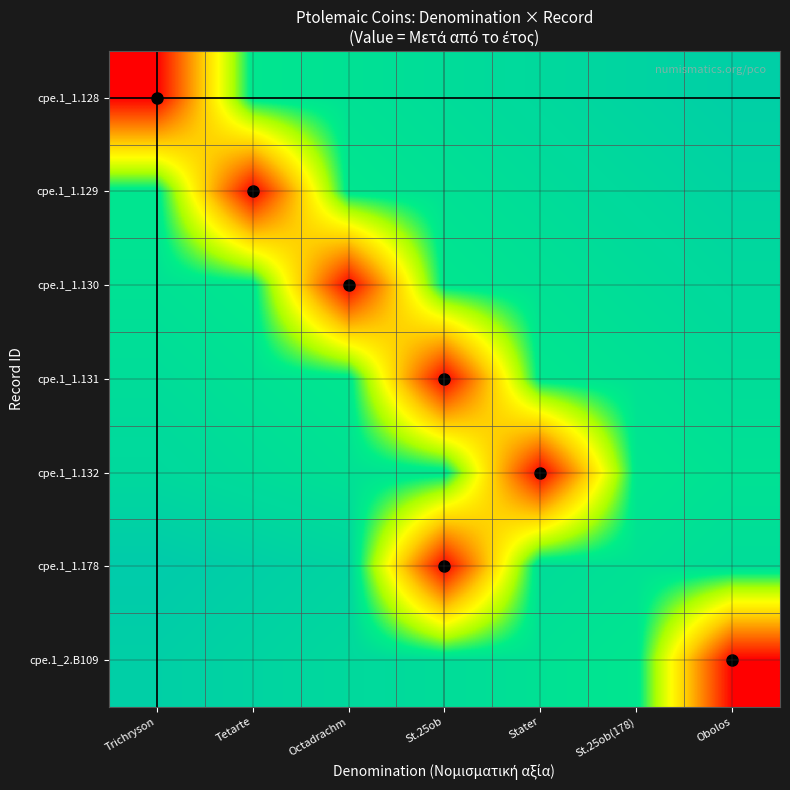

What is the maximum value shown in the chart?

1.0